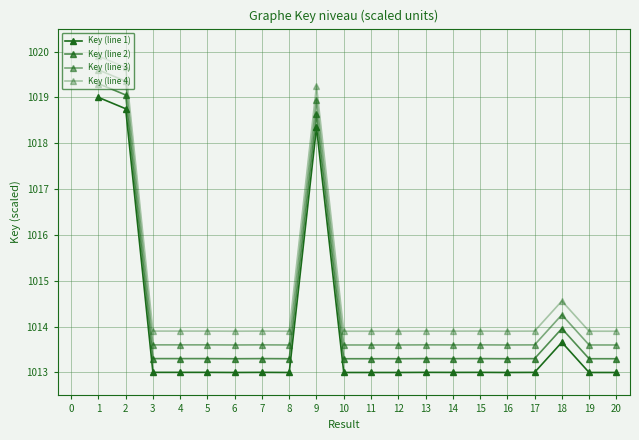

How many data points does each series have?

20